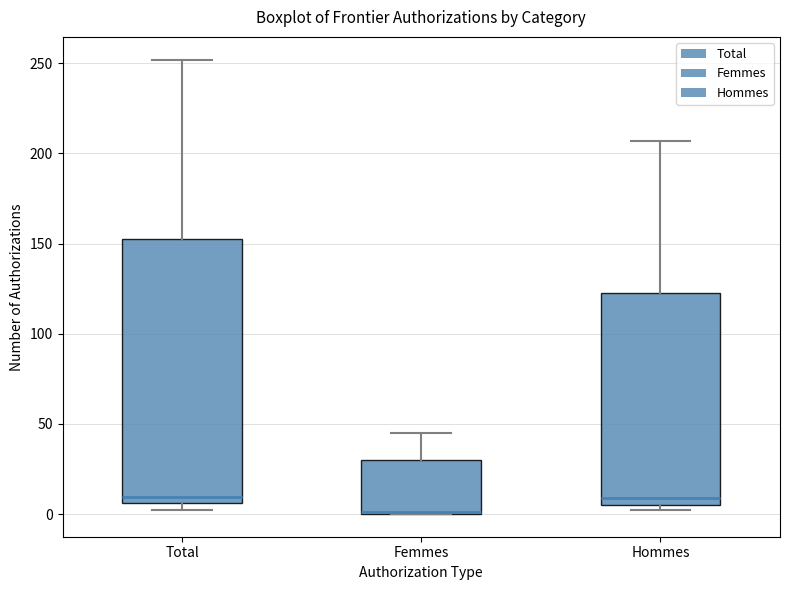

Reading left to right, transcribe this box plot: for each box, give where its median line is, the range the box spans, and where its two whiskers end, as read against the y-axis. The values are not printed on the chart, so give them approximately, as read against the axis.

Total: median 10, box 5 to 155, whiskers 0 to 250
Femmes: median 0 (drawn on the box's lower edge), box 0 to 30, whiskers 0 to 45
Hommes: median 10, box 5 to 125, whiskers 0 to 205